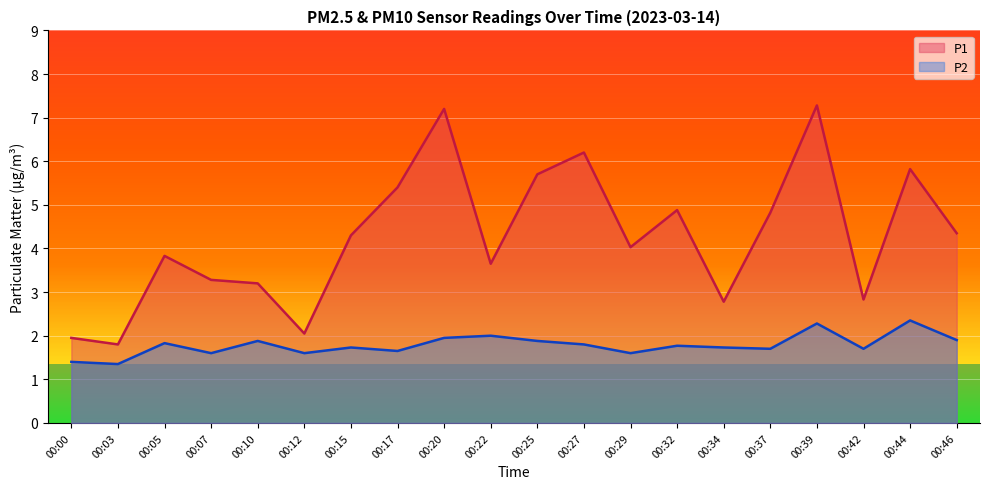

List the series in order of their peak value, lowest first.

P2, P1